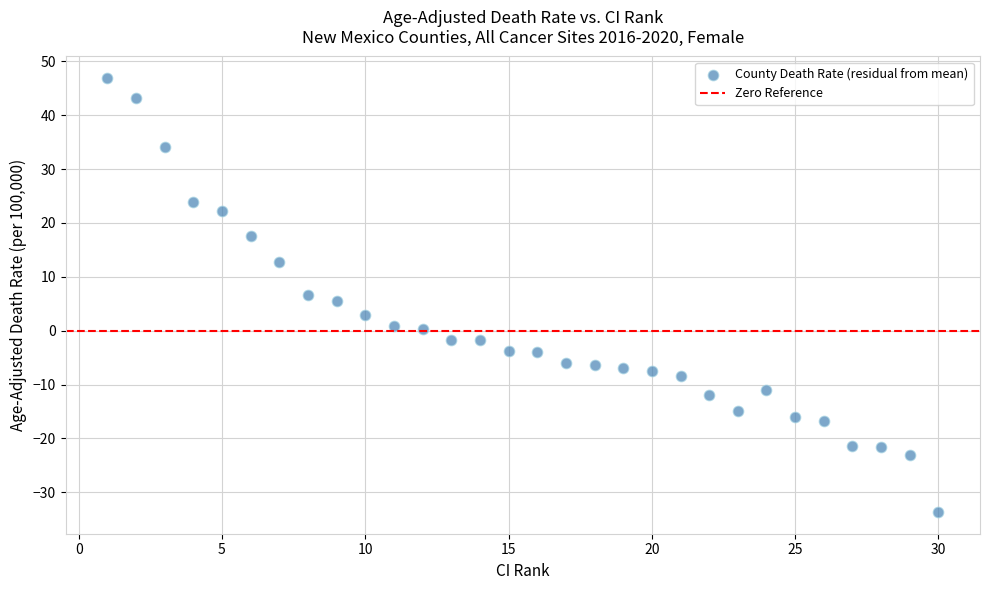

What is the range of Y values (max minus min)?

80.5